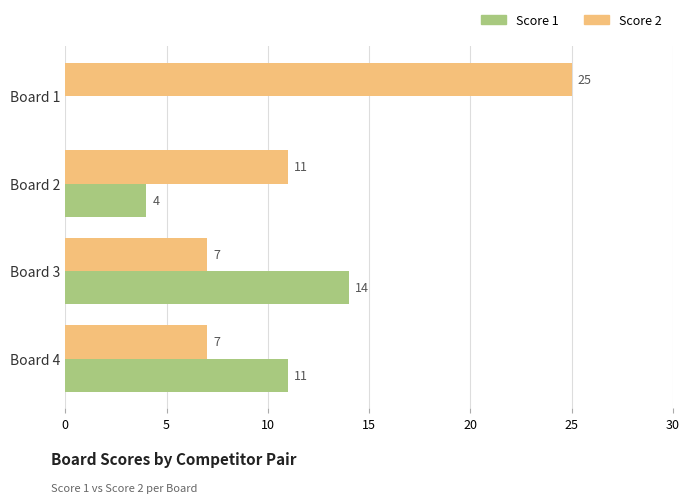

Which series has the widest spread of values?

Score 2